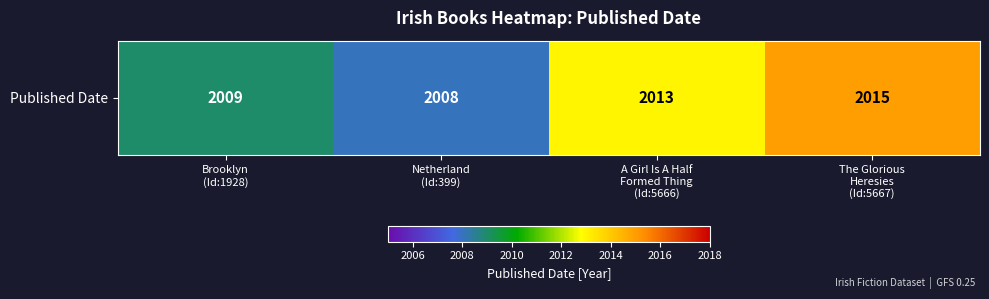

What is the difference between the values at The Glorious
Heresies
(Id:5667) and A Girl Is A Half
Formed Thing
(Id:5666)?

2